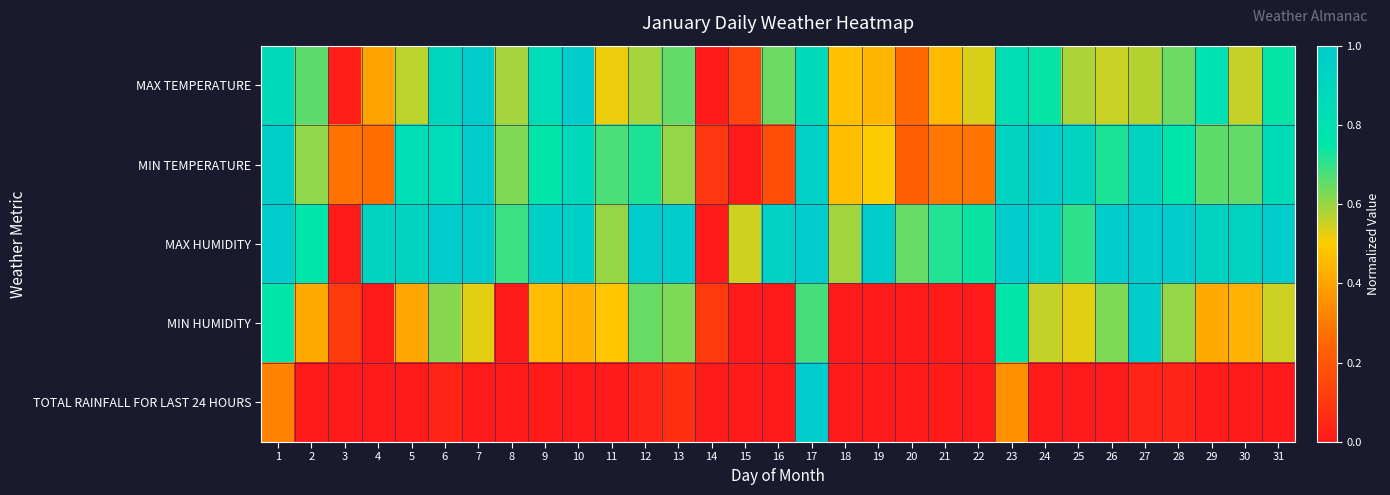

Which series has the widest spread of values?

MAX TEMPERATURE